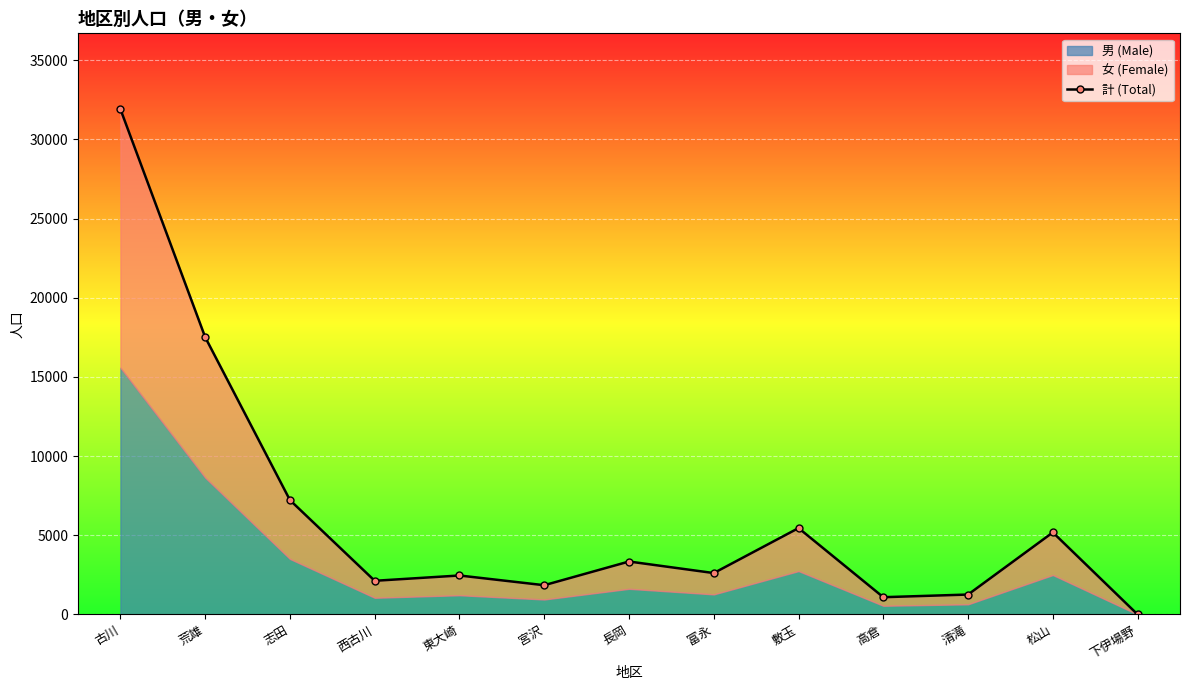

Which label corresponds to the largest value in the chart?

古川